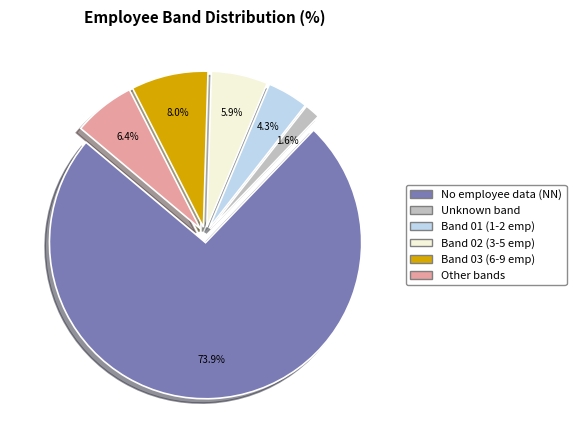

How many segments does this pie chart have?

6